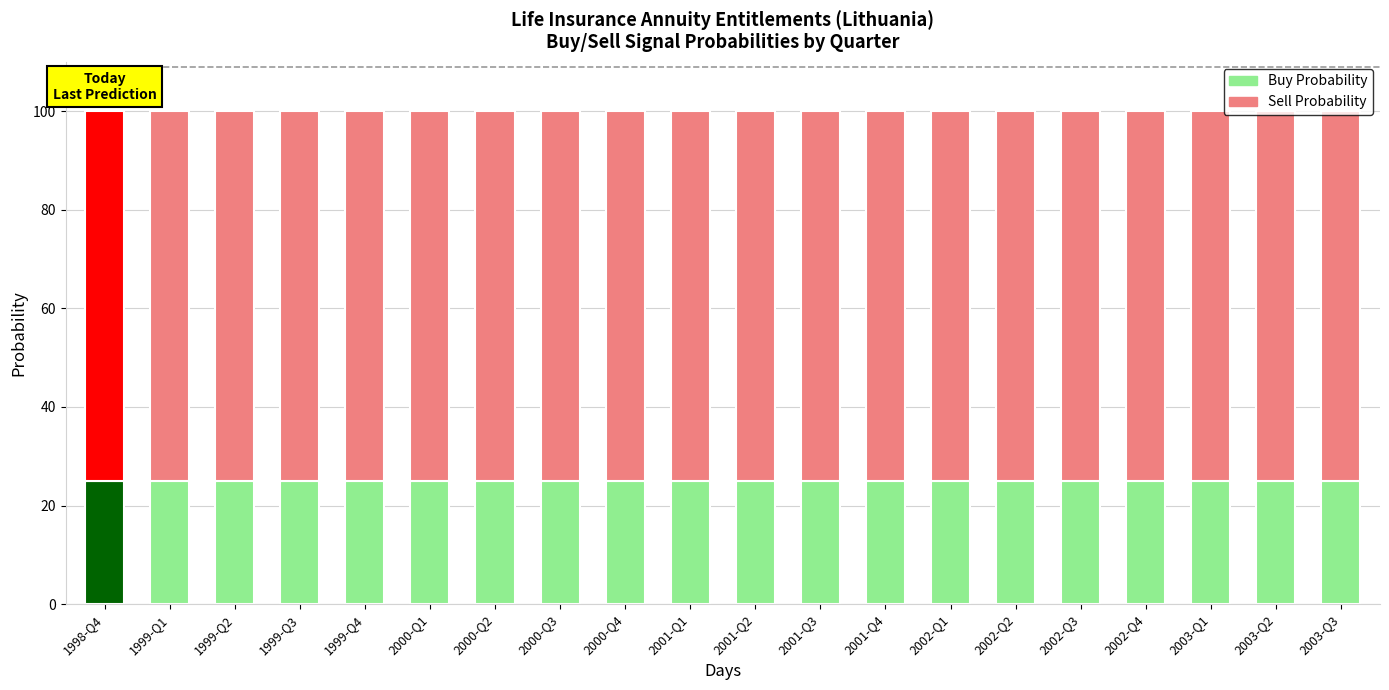

Reading right to left, what are all the values shown in this chart?

Buy Probability: 2003-Q3=25	2003-Q2=25	2003-Q1=25	2002-Q4=25	2002-Q3=25	2002-Q2=25	2002-Q1=25	2001-Q4=25	2001-Q3=25	2001-Q2=25	2001-Q1=25	2000-Q4=25	2000-Q3=25	2000-Q2=25	2000-Q1=25	1999-Q4=25	1999-Q3=25	1999-Q2=25	1999-Q1=25	1998-Q4=25
Sell Probability: 2003-Q3=75	2003-Q2=75	2003-Q1=75	2002-Q4=75	2002-Q3=75	2002-Q2=75	2002-Q1=75	2001-Q4=75	2001-Q3=75	2001-Q2=75	2001-Q1=75	2000-Q4=75	2000-Q3=75	2000-Q2=75	2000-Q1=75	1999-Q4=75	1999-Q3=75	1999-Q2=75	1999-Q1=75	1998-Q4=75